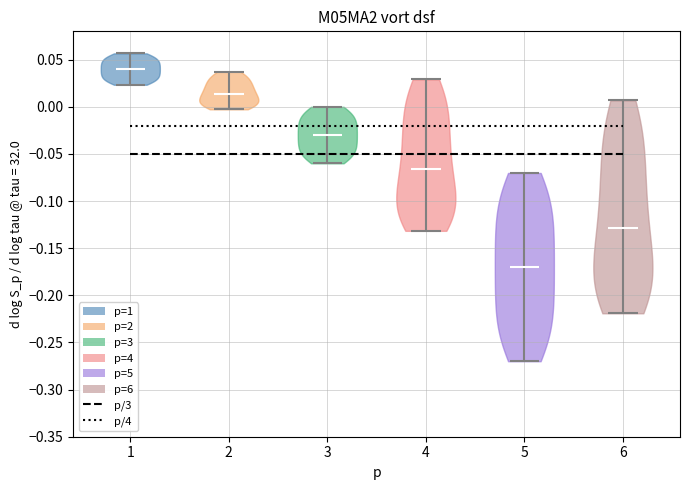

Where does the median line of the violin at x = 2 sit on the y-axis? The values are not printed on the chart, so give them approximately, as read against the axis.

0.015